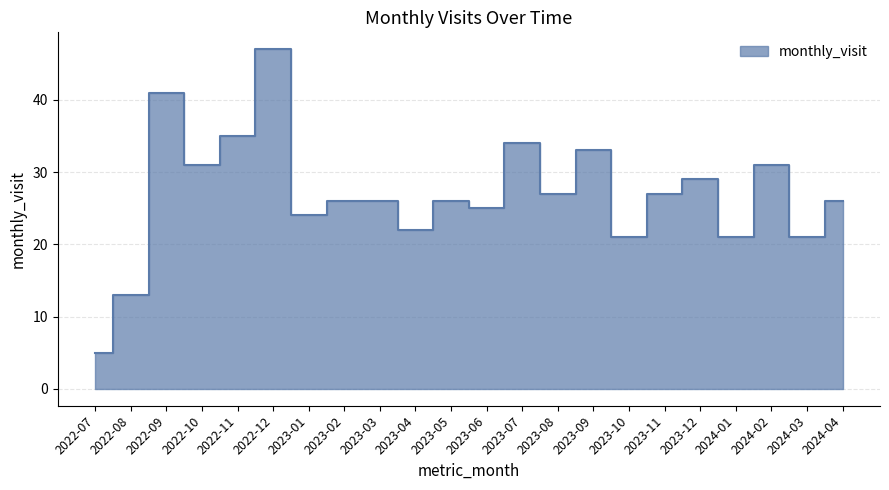

The value at 2022-10 is 31. True or false?

True